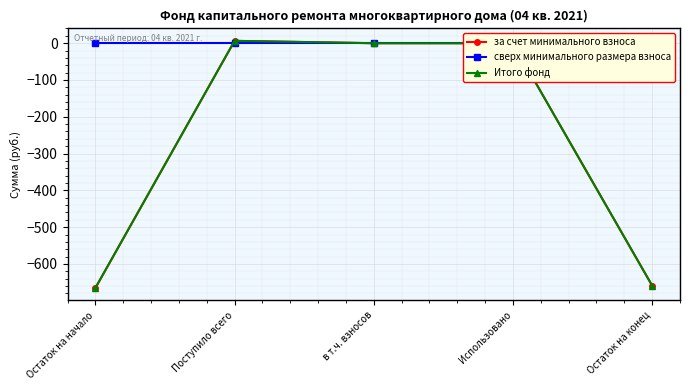

What are all the series names shown in the legend?

за счет минимального взноса, сверх минимального размера взноса, Итого фонд